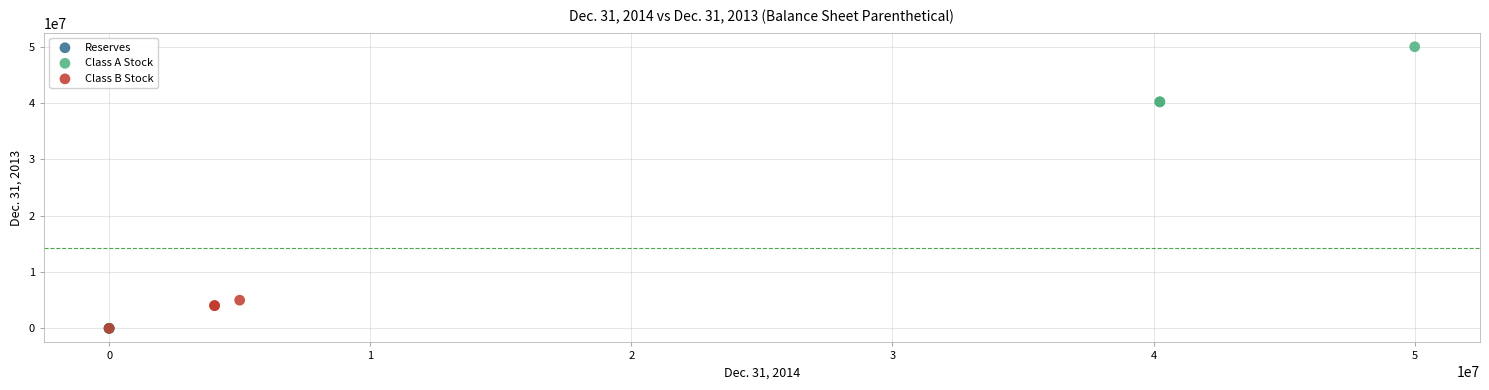

Which series contains the highest Y value?

Class A Stock